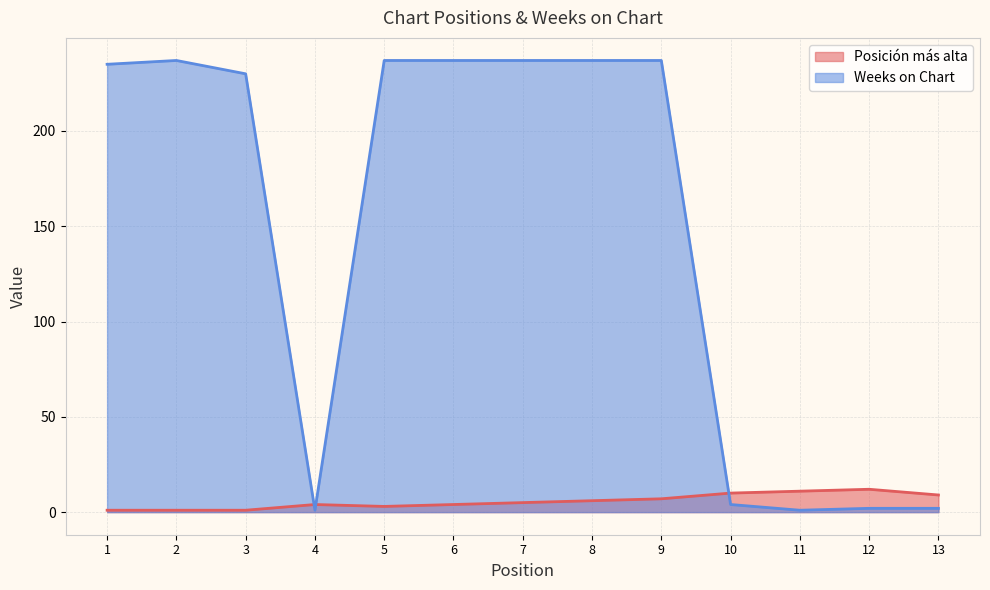

Count the number of data series in this chart.

2